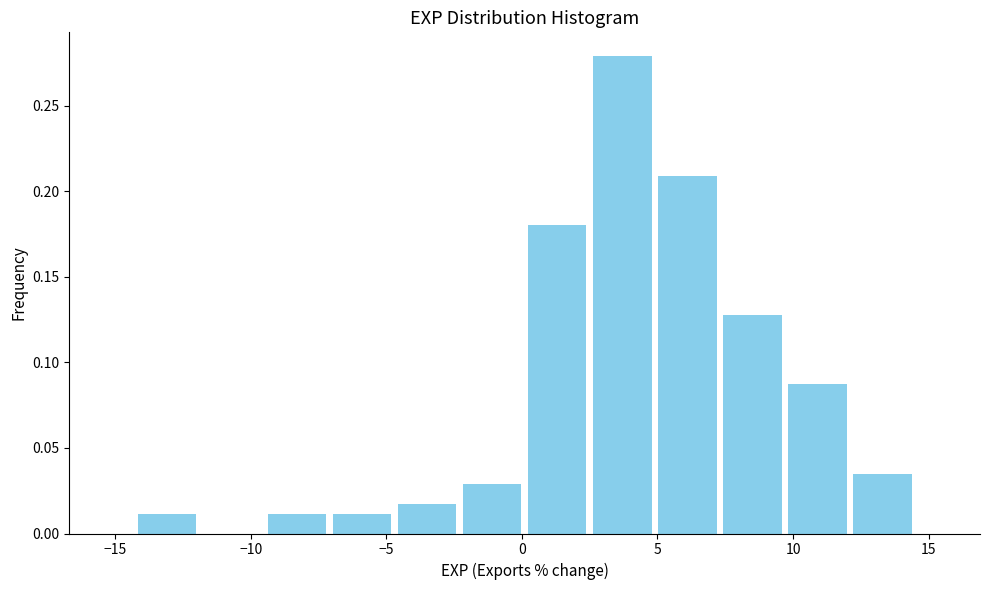

Reading left to right, list every bar in this chart as the range it spans on the x-axis followed by its height. Neither the bar edges nor the heights are printed on the chart, so give them approximately, as read against the axes.

-14.3 to -11.9: 0.010
-11.9 to -9.5: 0
-9.5 to -7.1: 0.010
-7.1 to -4.7: 0.010
-4.7 to -2.3: 0.015
-2.3 to 0.1: 0.030
0.1 to 2.5: 0.180
2.5 to 4.9: 0.280
4.9 to 7.3: 0.210
7.3 to 9.7: 0.130
9.7 to 12.1: 0.085
12.1 to 14.5: 0.035